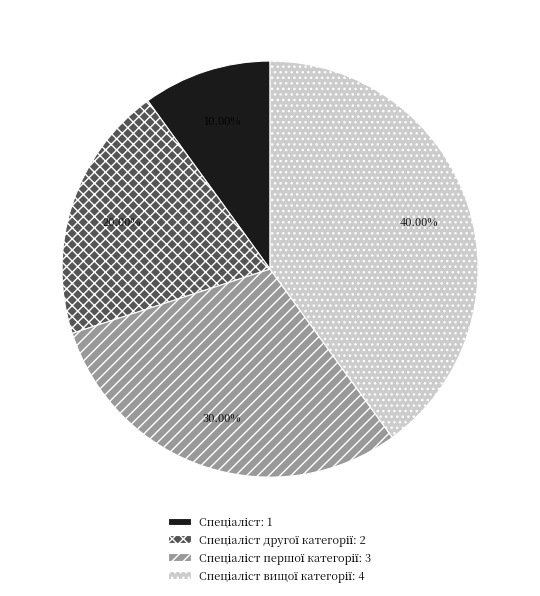

Is there a majority slice in this chart?

No